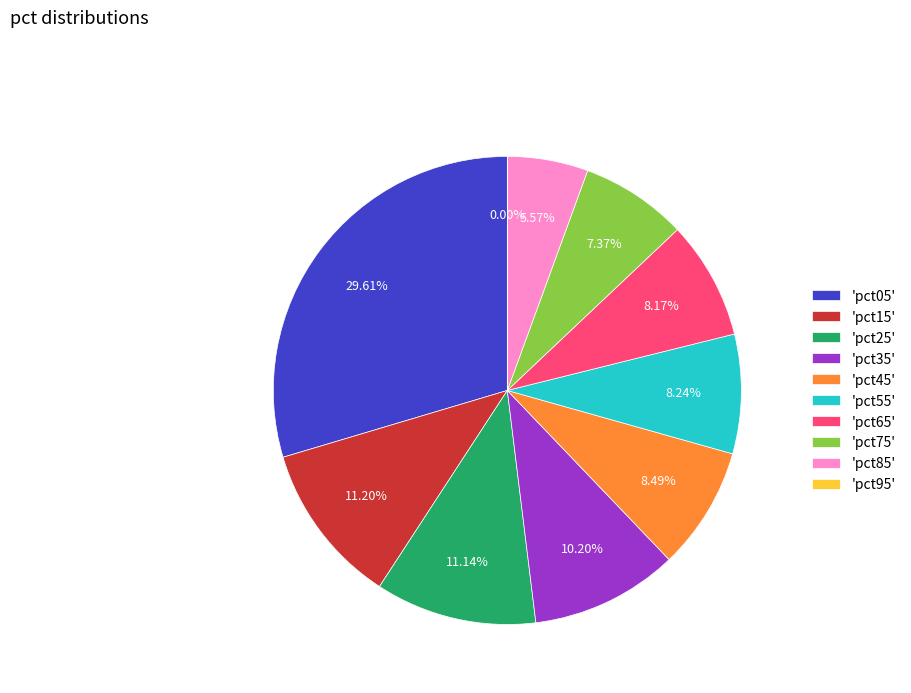

Is there any slice that represents more than half of the pie?

No